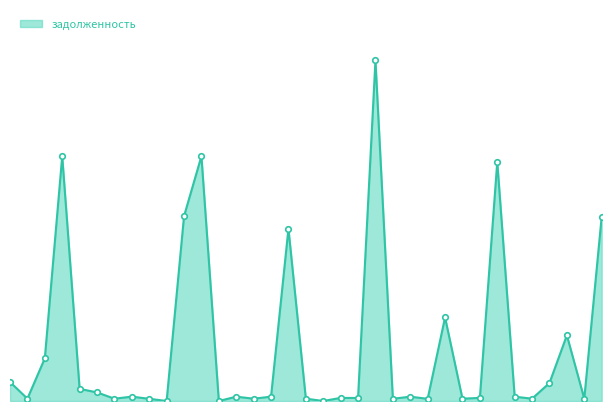

Does the chart have visible grid lines?

No